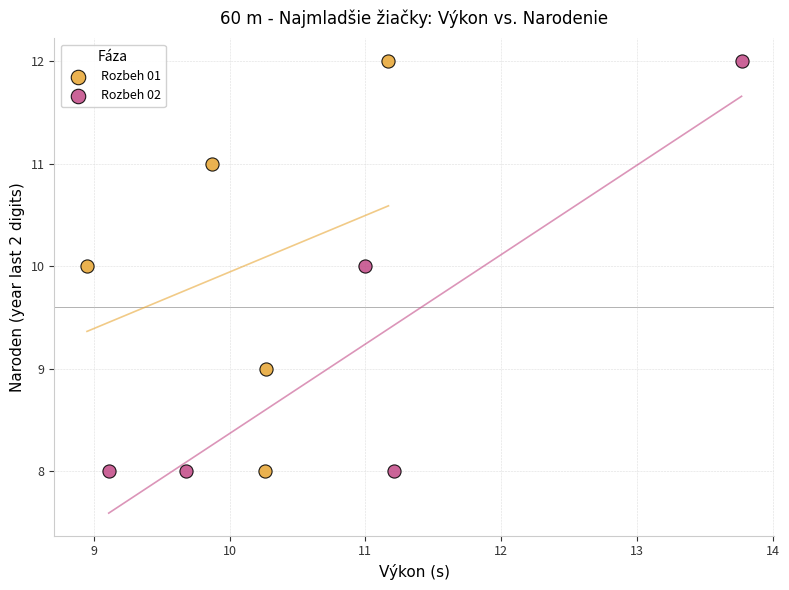

What are all the series names shown in the legend?

Rozbeh 01, Rozbeh 02